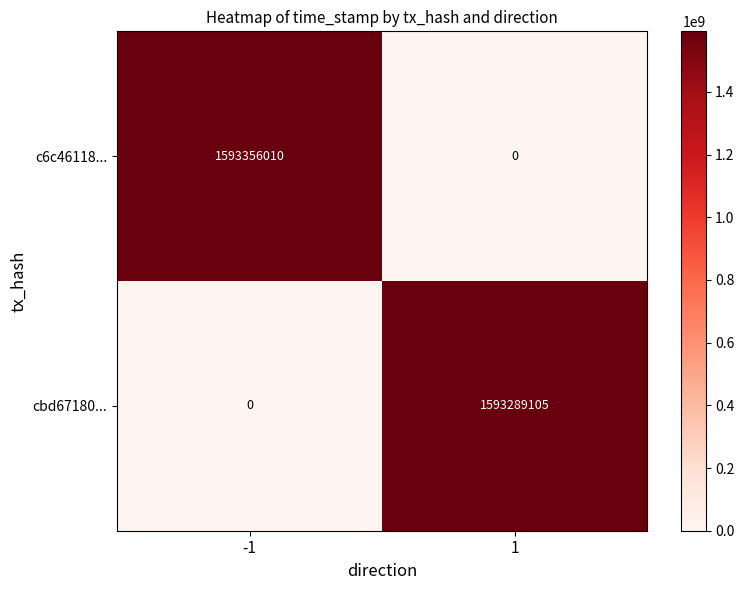

Is it true that c6c46118... equals 1593356010 at -1?

True